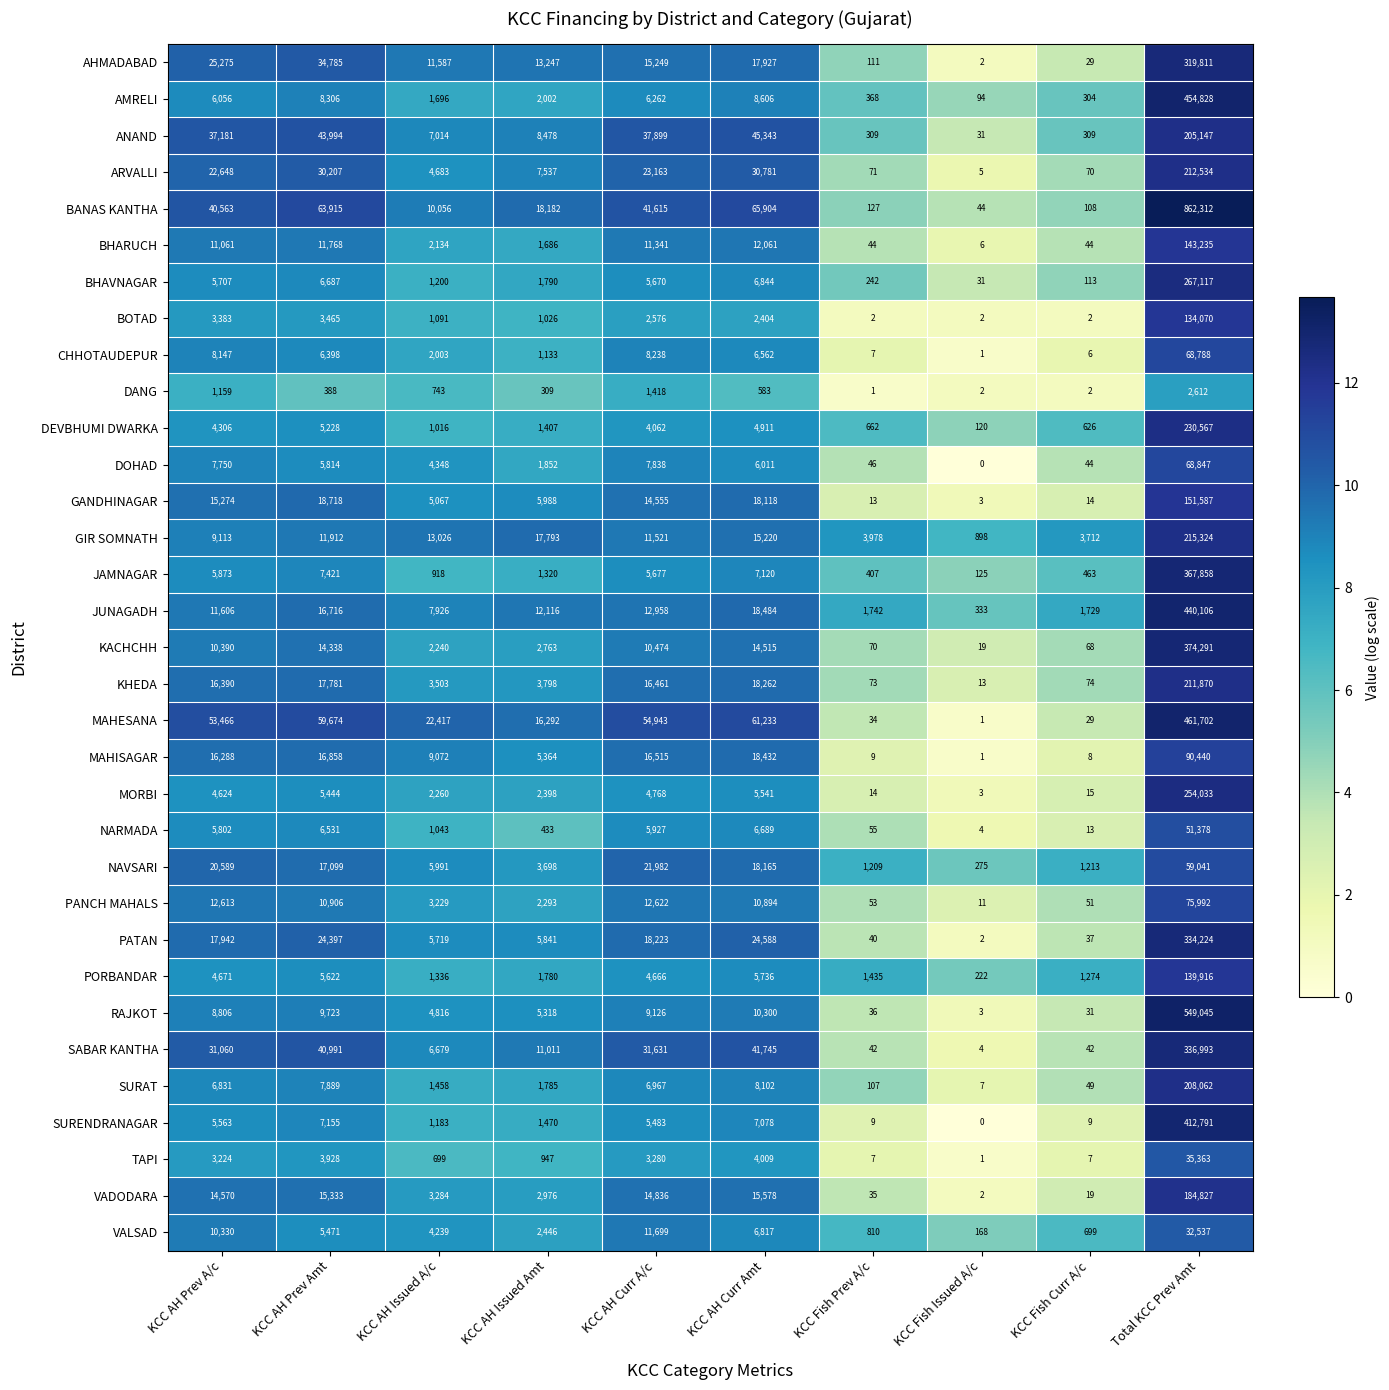

Where is BHAVNAGAR nearest to the value 133574?

KCC AH Curr Amt